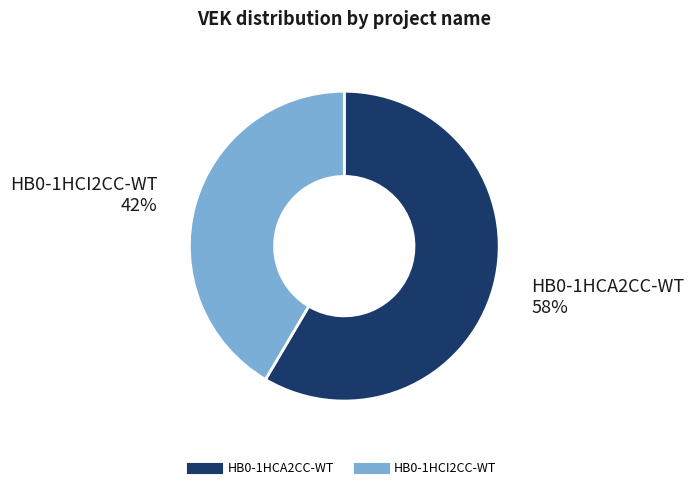

Which slice is the smallest?

HB0-1HCI2CC-WT